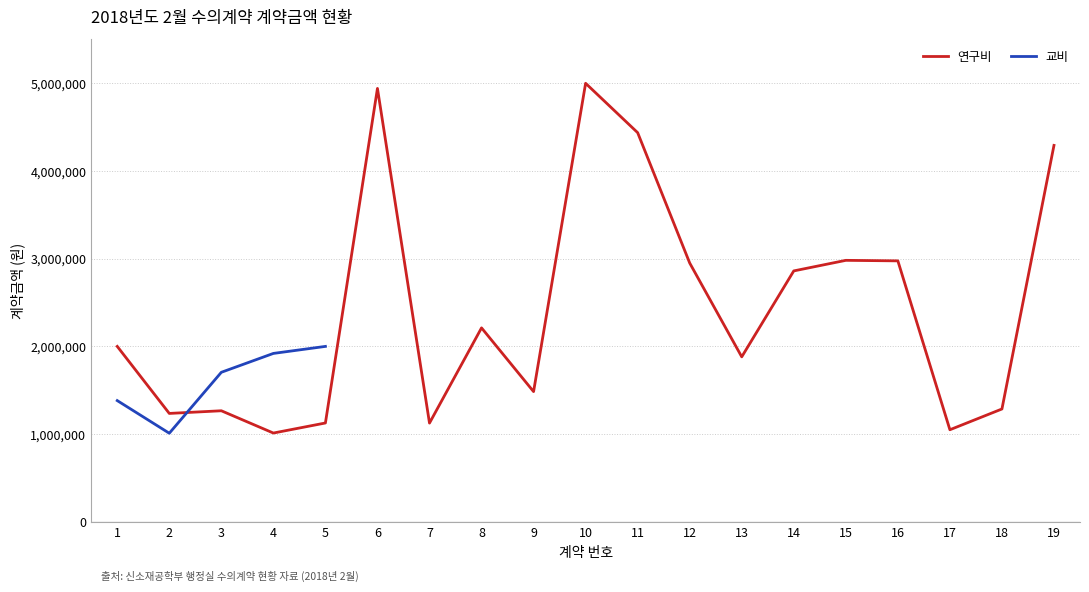

Between 10 and 7, which is larger?

10